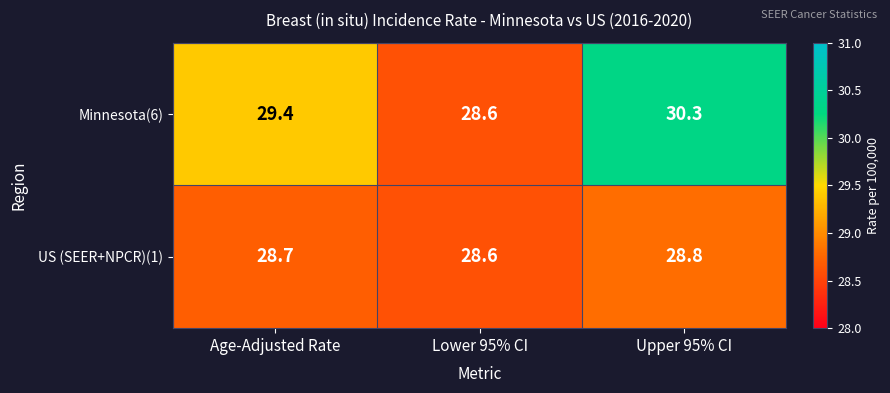

What is the difference between the maximum and minimum values in the Minnesota(6) series?

1.7